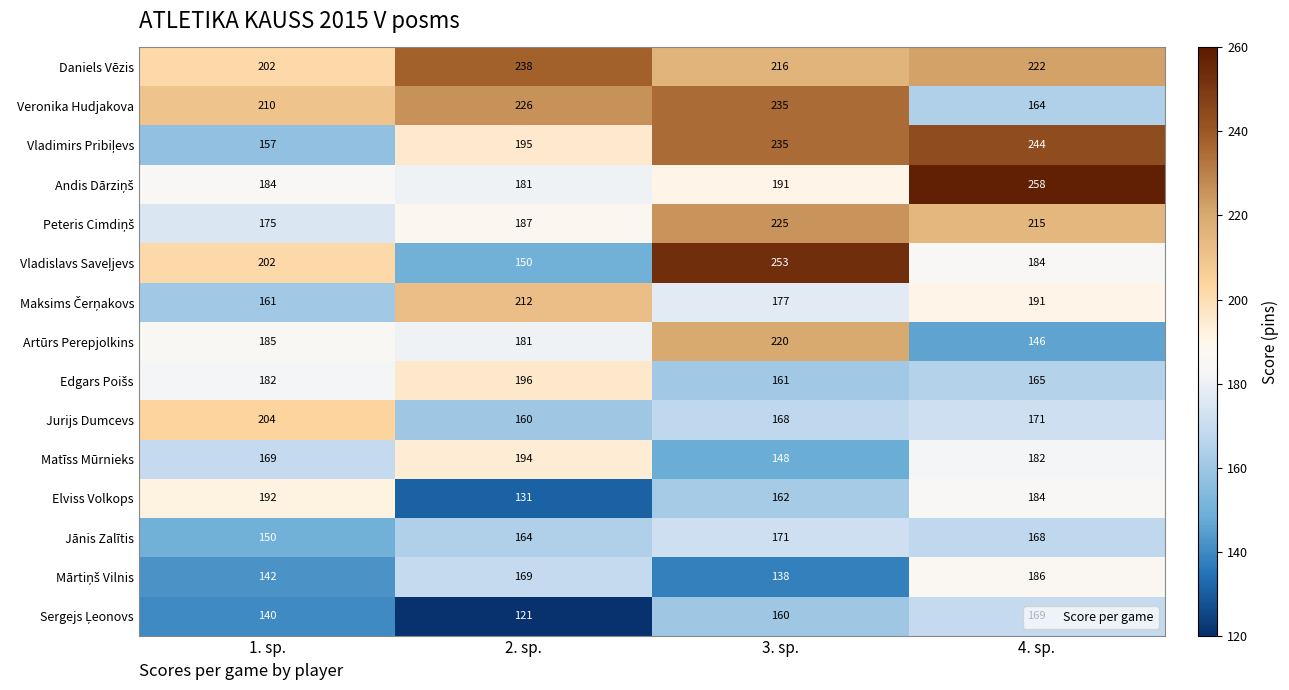

The Jurijs Dumcevs series shows 218 at 2. sp.. True or false?

False